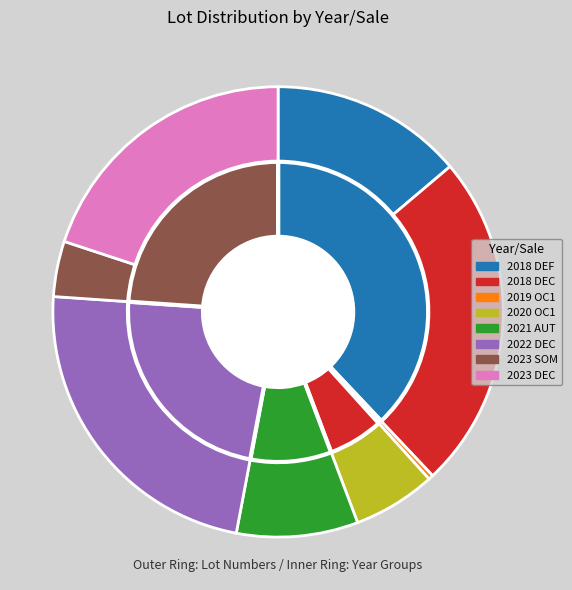

How much of the chart is everything except 2022 DEC?

76.9%